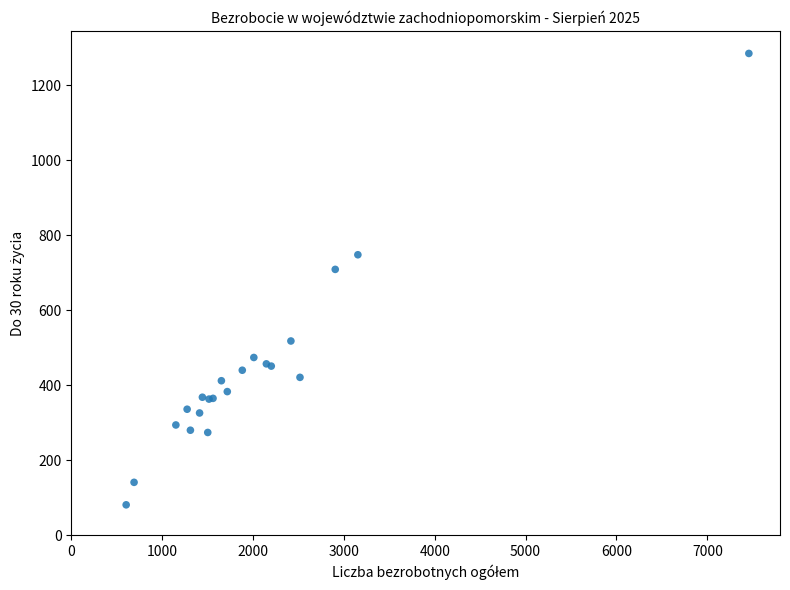

What Y value in the scatter plot is closest to 683?

709